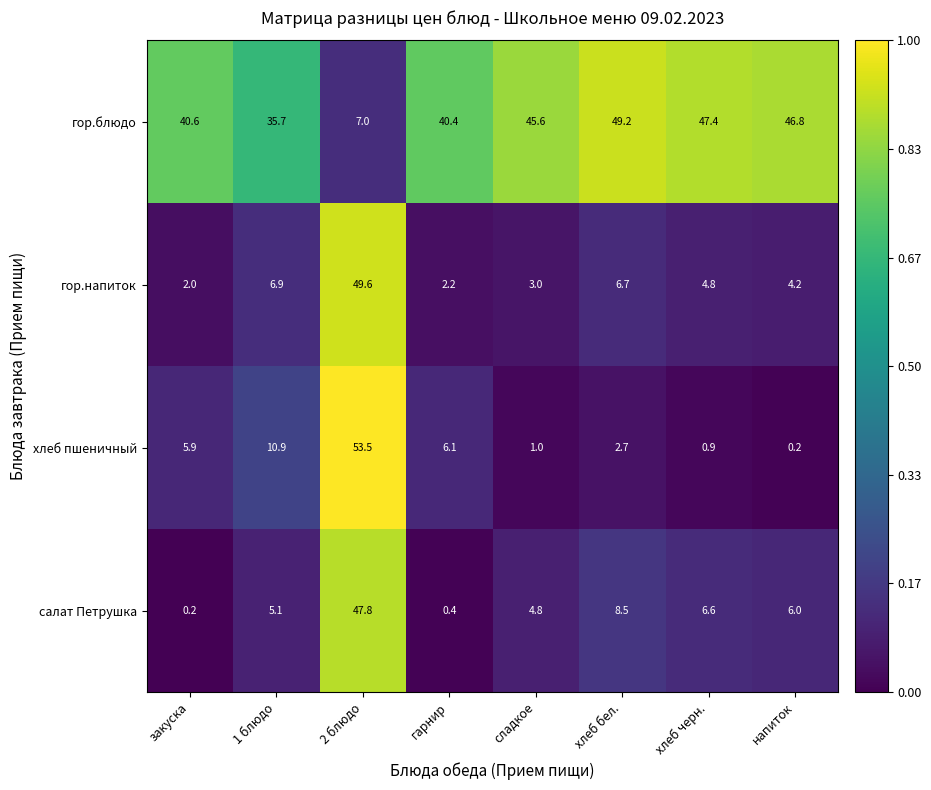

Rank the series at гарнир from highest to lowest value.

гор.блюдо, хлеб пшеничный, гор.напиток, салат Петрушка